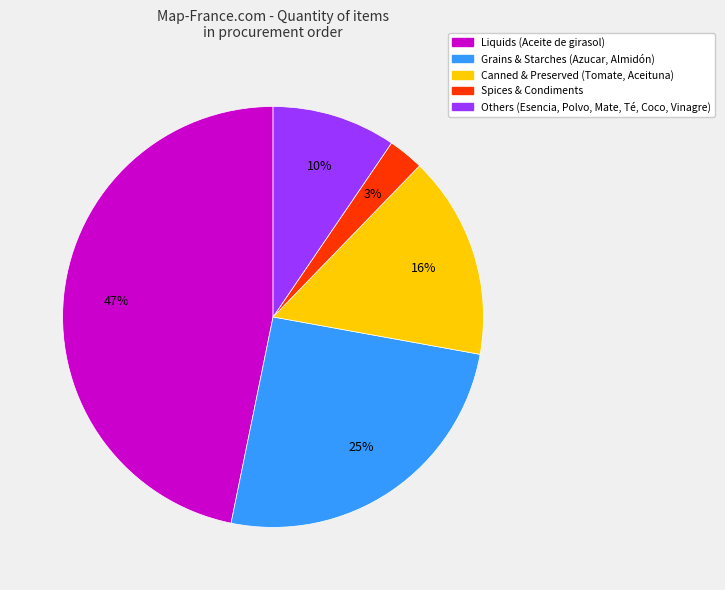

Count the number of slices in the pie.

5